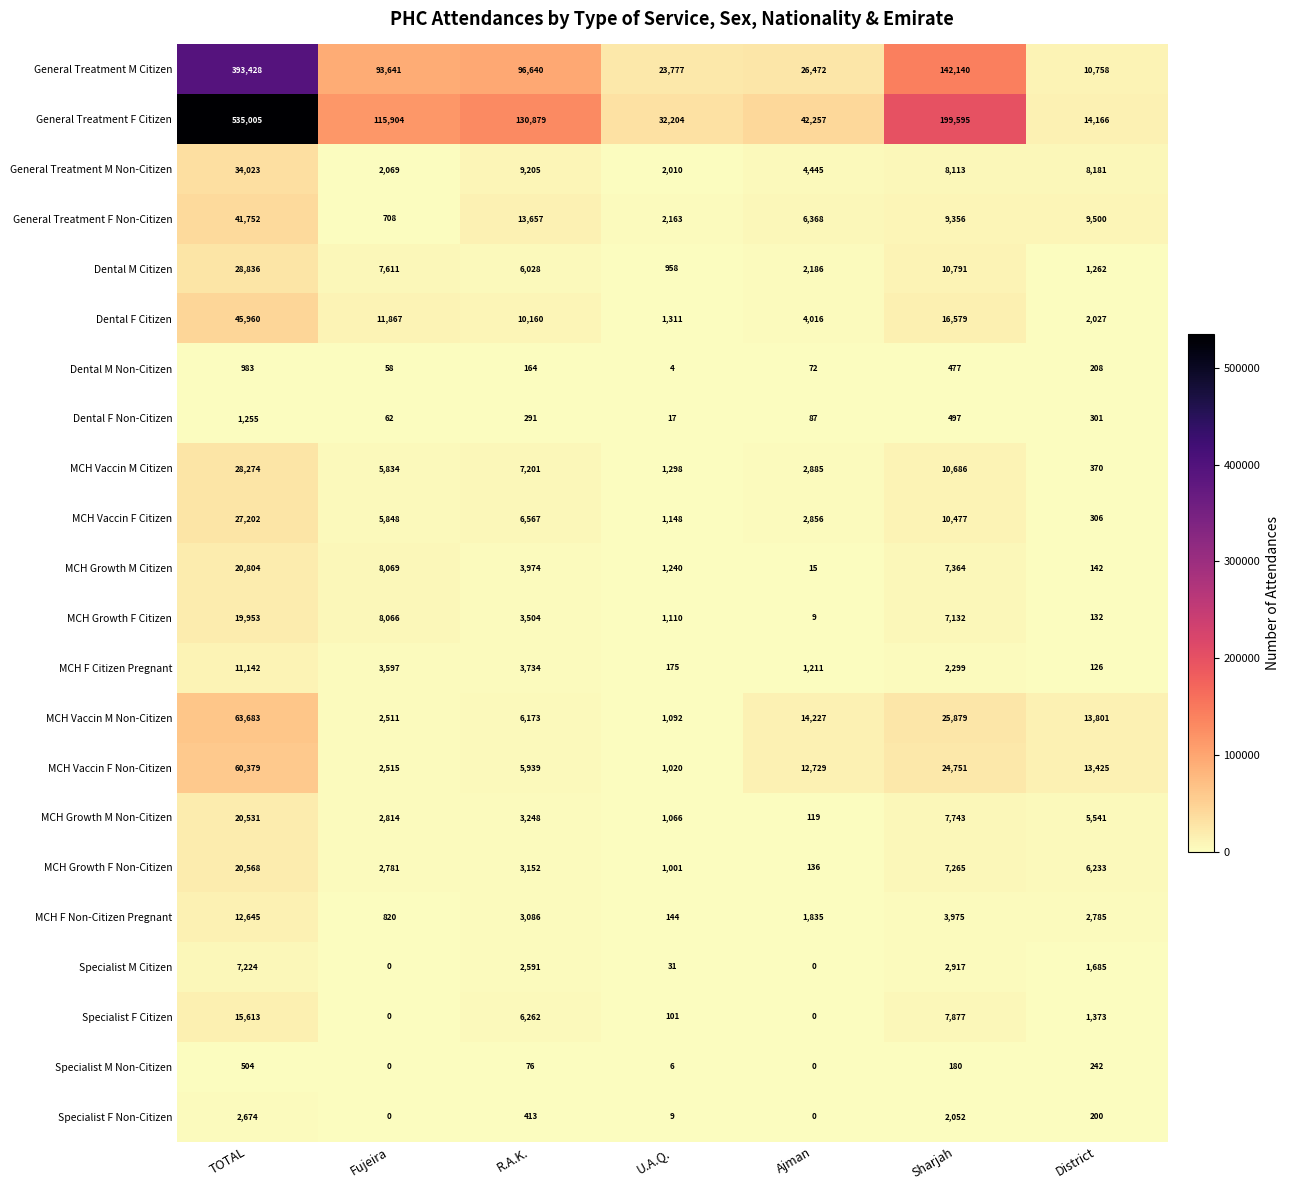

List the labels in order of MCH Growth F Citizen value, smallest first.

Ajman, District, U.A.Q., R.A.K., Sharjah, Fujeira, TOTAL